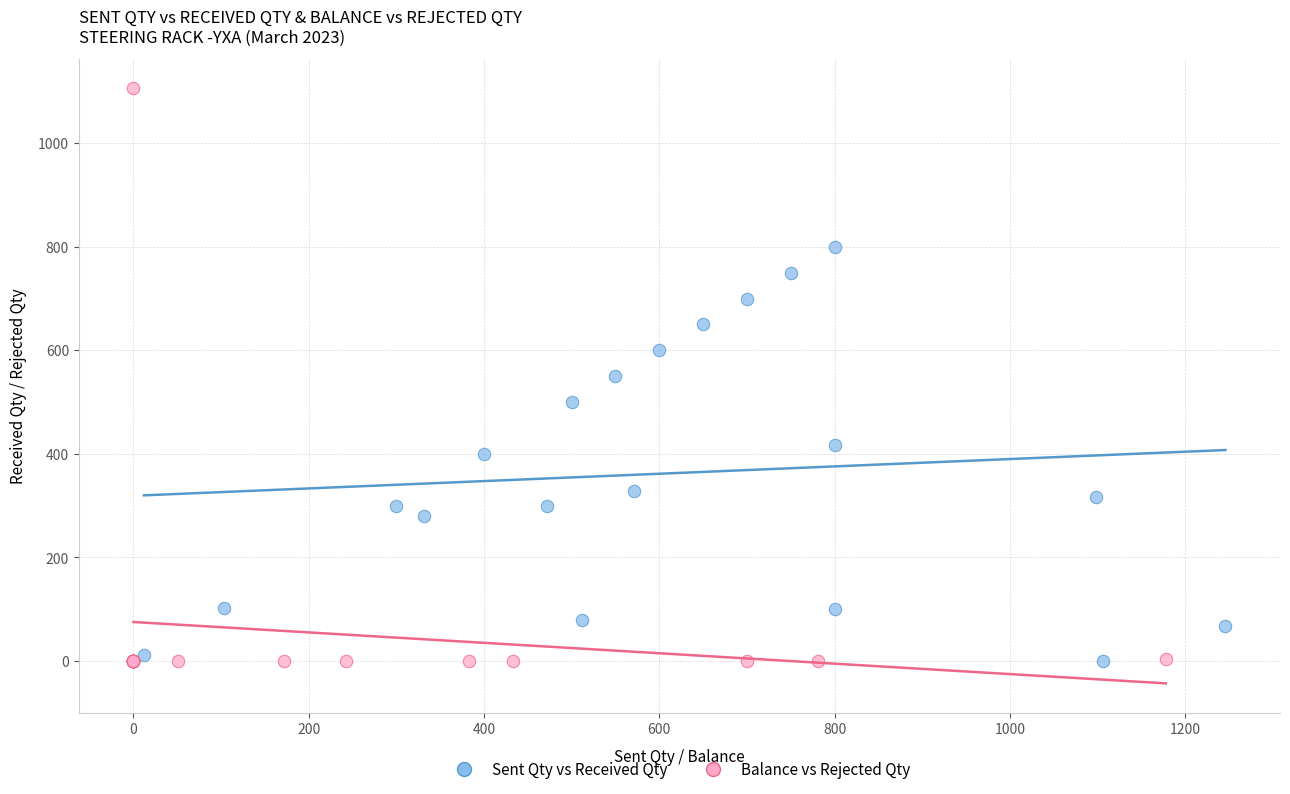

Which series contains the highest Y value?

Balance vs Rejected Qty